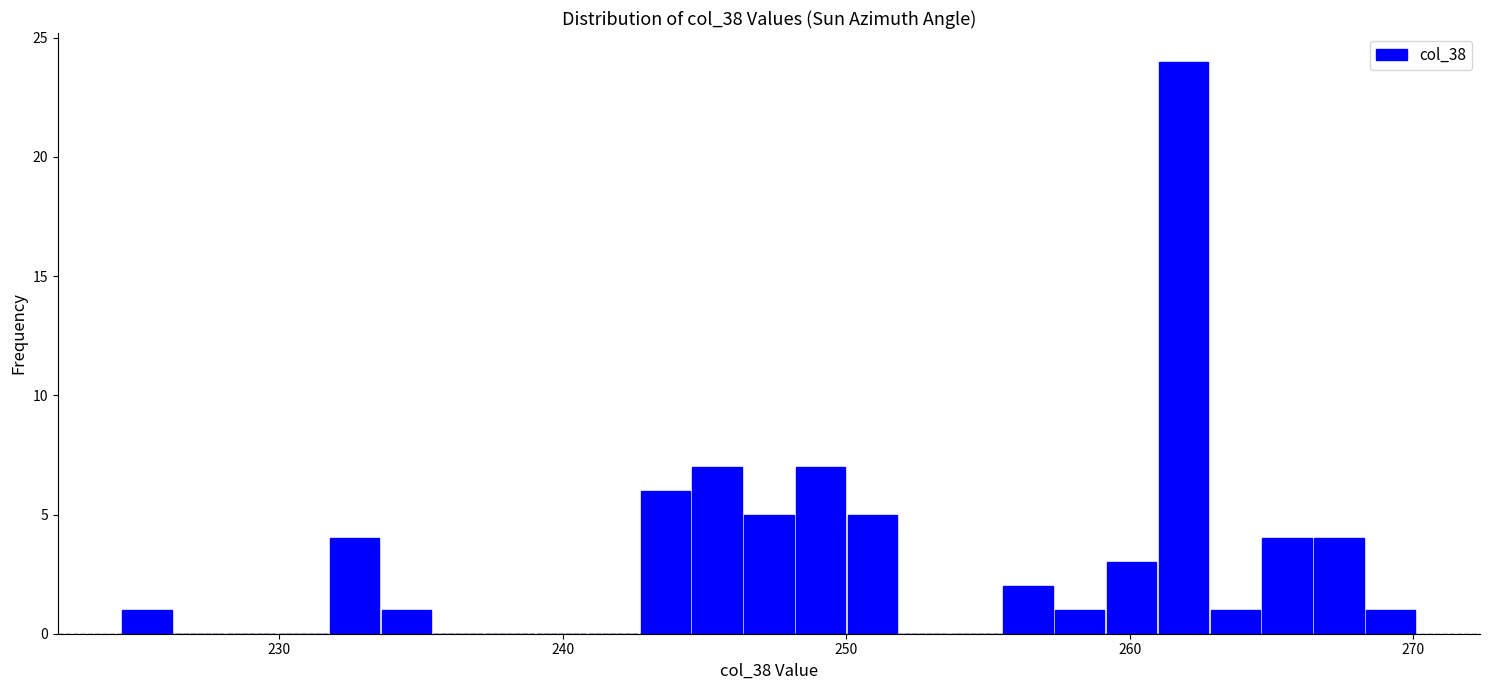

Around what value on the x-axis is the tallest bar? Give the approximate position of its centre, as read against the axis.

262